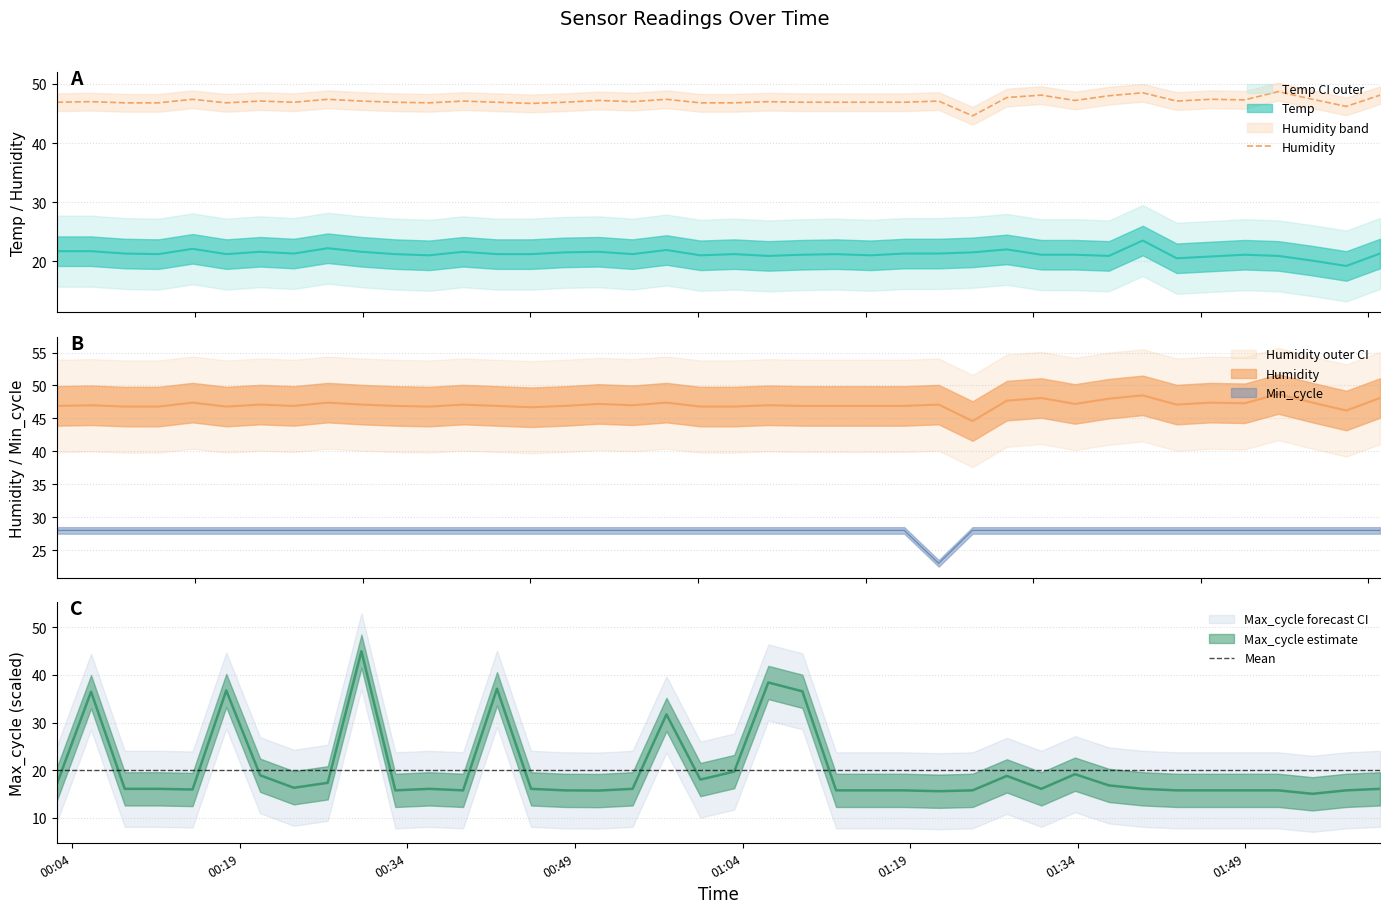

What is the difference between the highest and lowest values at 01:34?

28.2